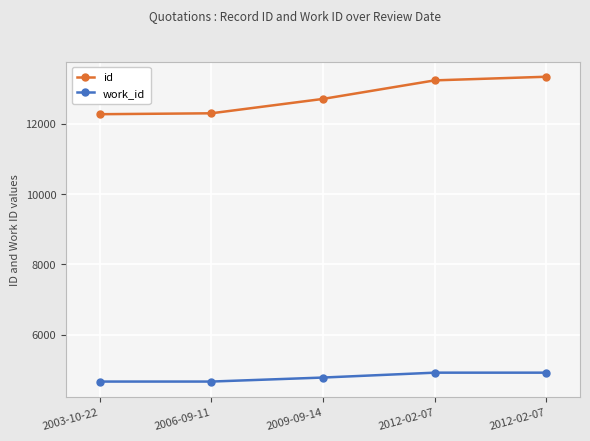

How many lines are shown in the chart?

2